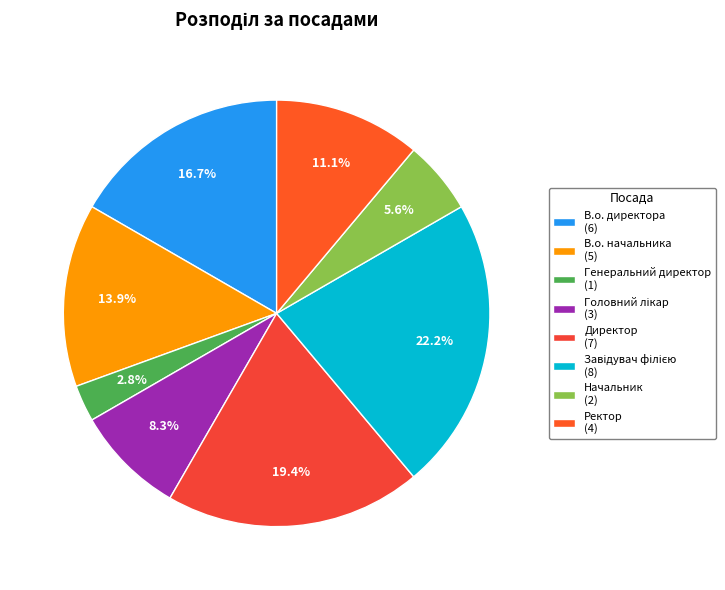

What is the smallest slice in the pie chart?

Генеральний директор